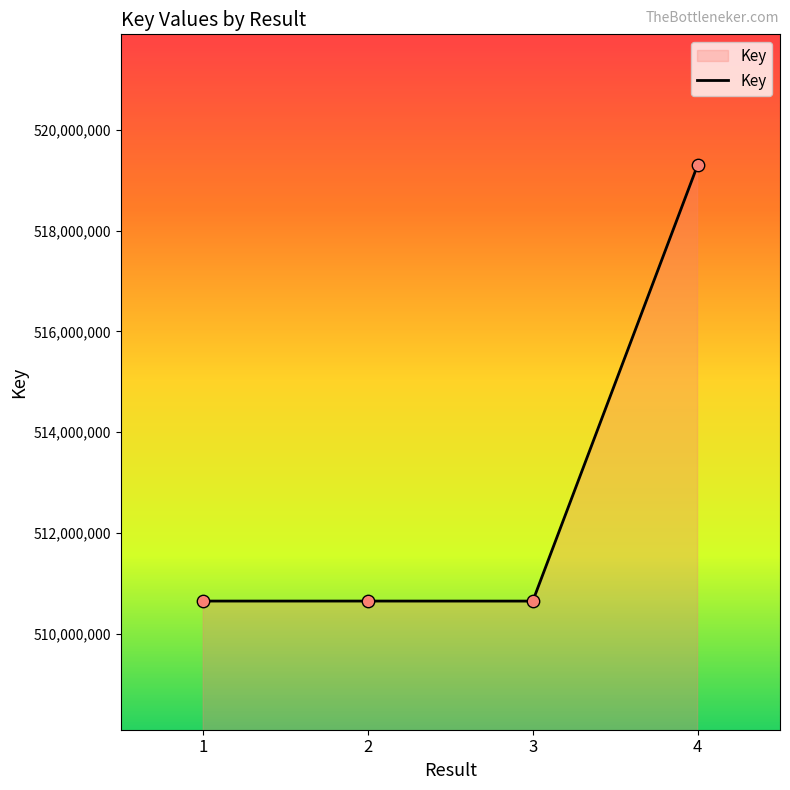

Which has a higher value, 4 or 2?

4